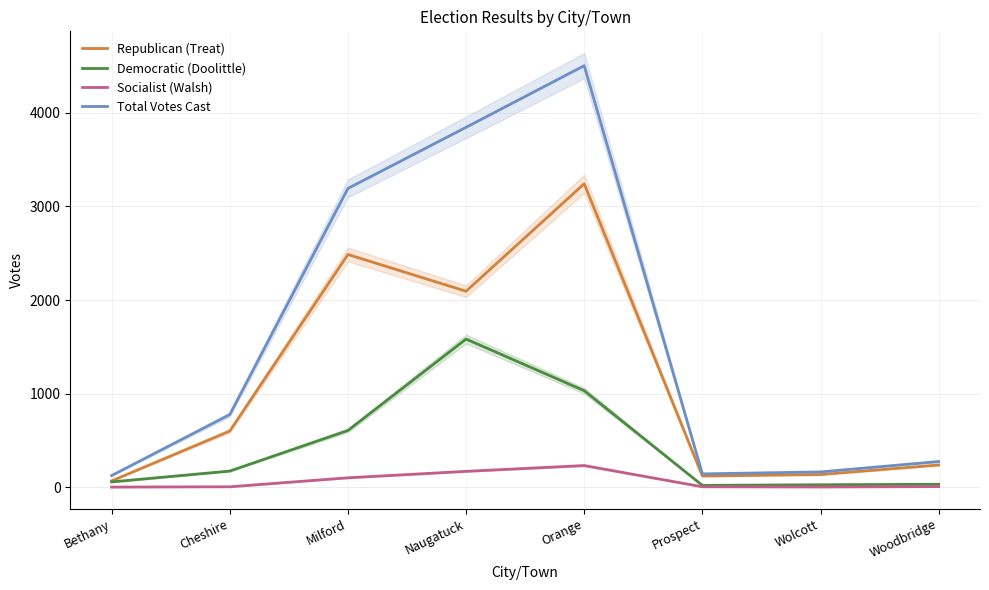

How many interior local valleys does the Republican (Treat) series have?

2